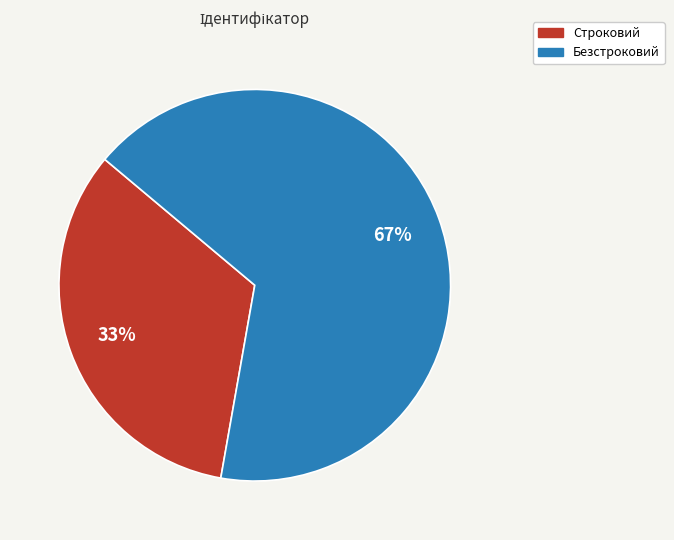

Is there a majority slice in this chart?

Yes